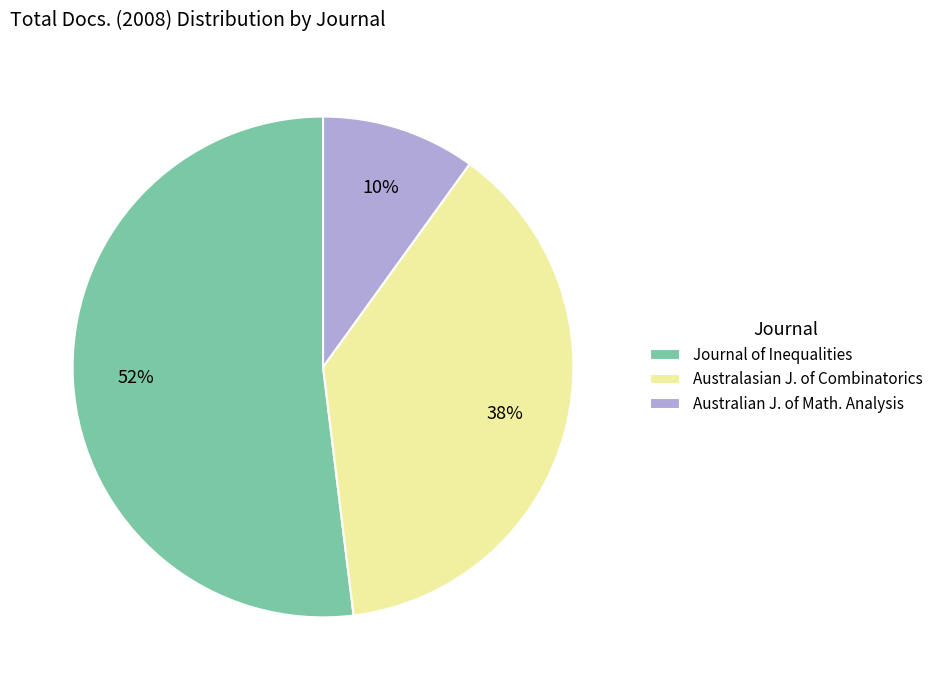

To the nearest percent, what portion does Journal of Inequalities represent?

52%